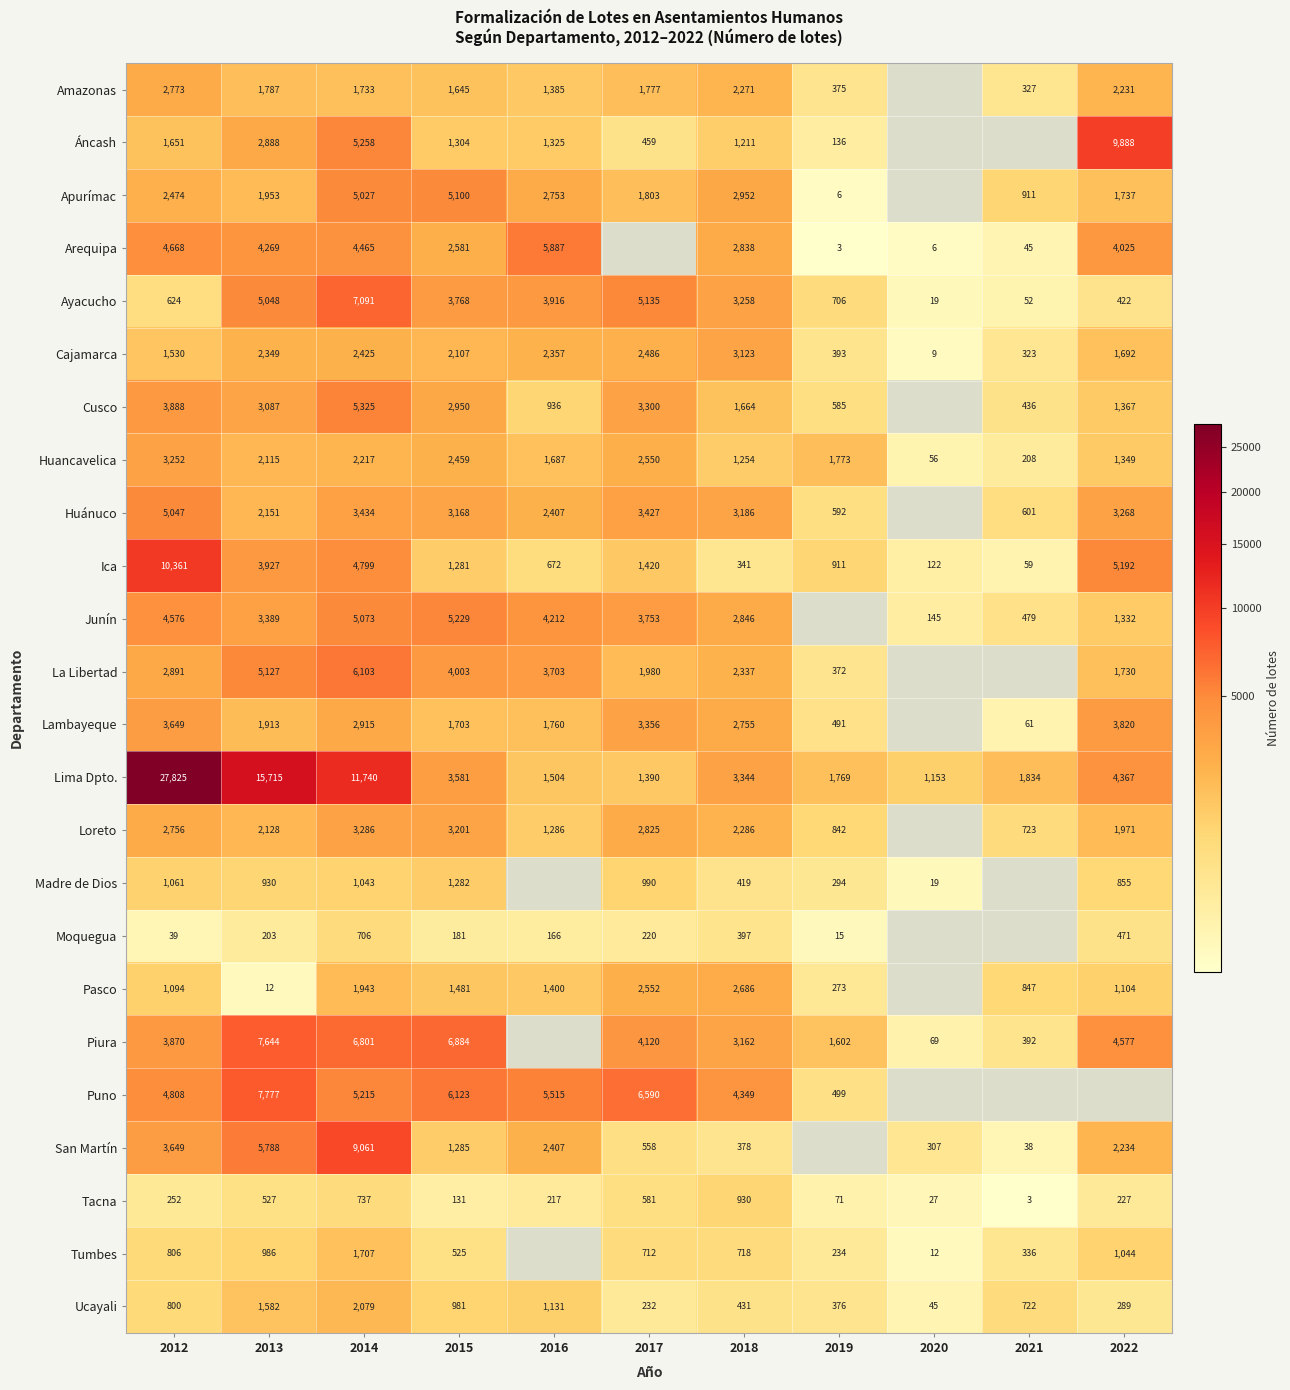

The Loreto series shows 1971.0 at 2022. True or false?

True